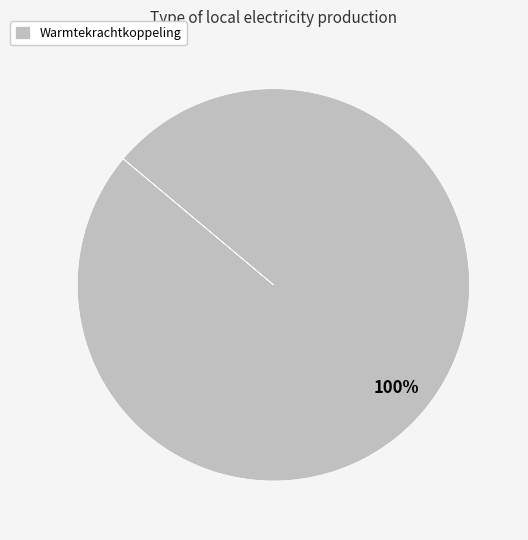

Which category accounts for the majority?

Warmtekrachtkoppeling